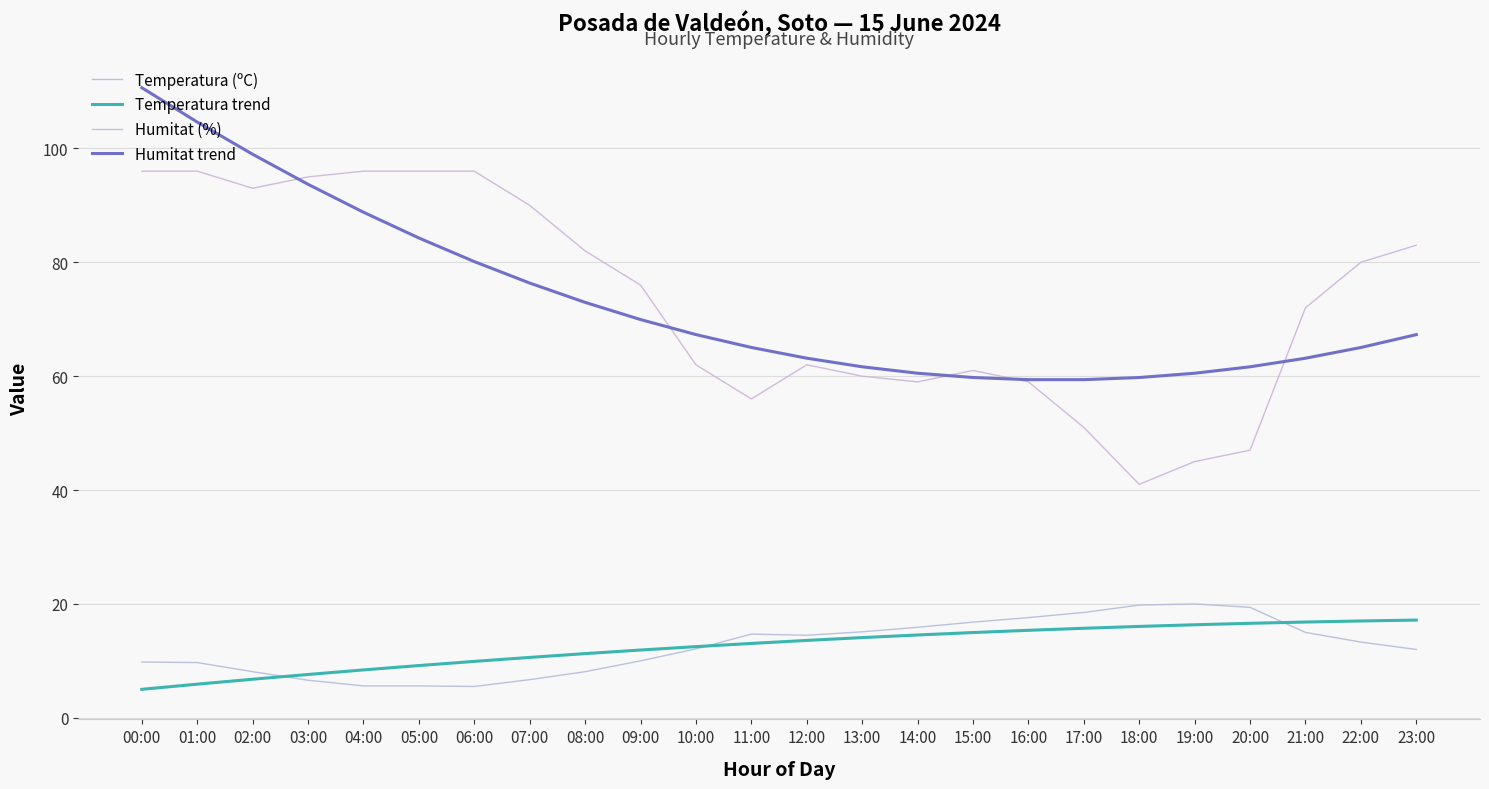

What is the difference between the maximum and minimum values in the Humitat (%) series?

55.0